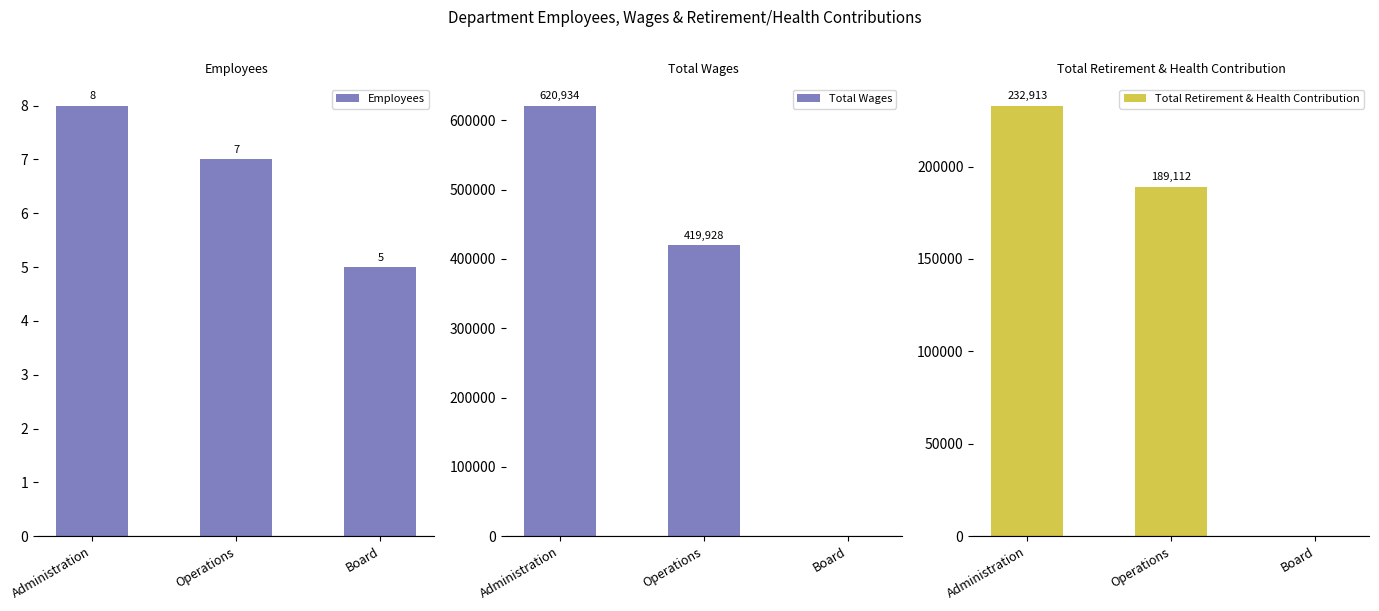

What is the sum of all Total Retirement & Health Contribution values?

422025